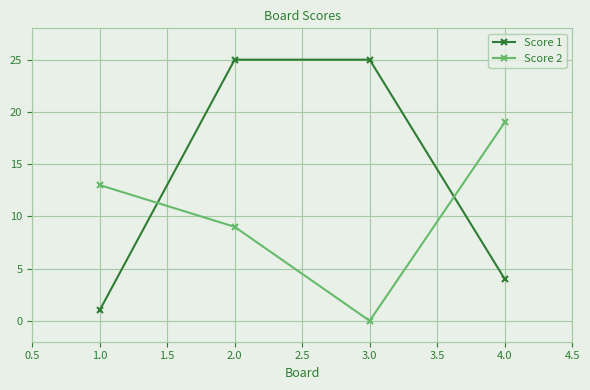

Reading left to right, transcribe all the data shown in this chart.

Score 1: 1	25	25	4
Score 2: 13	9	0	19